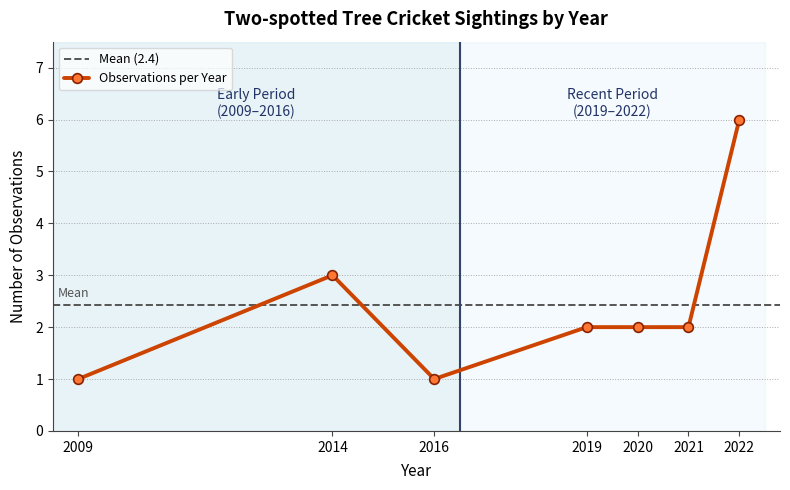

What is the highest value of the Observations per Year series?

6